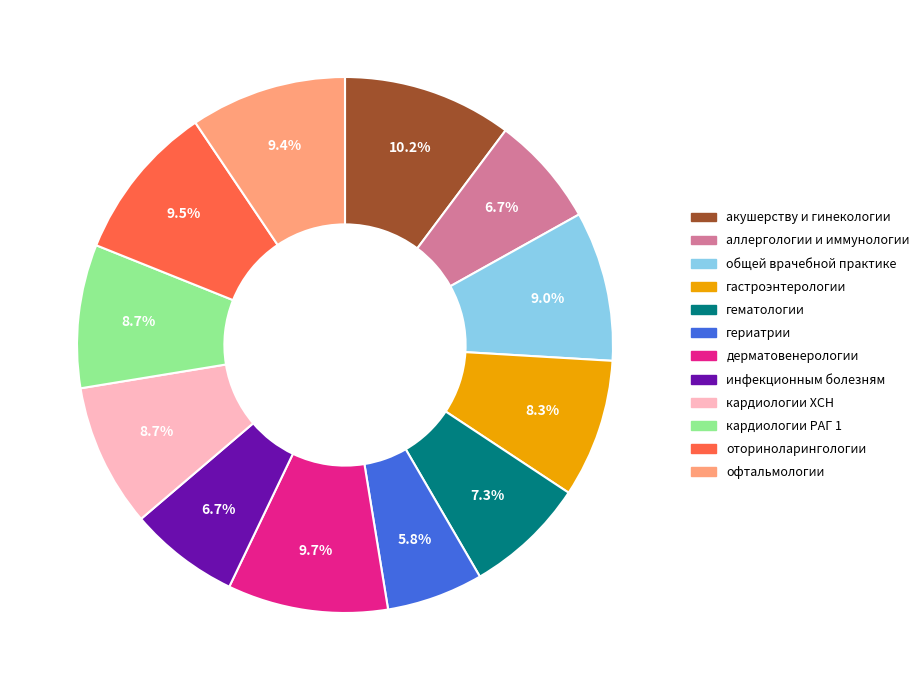

Count the number of slices in the pie.

12